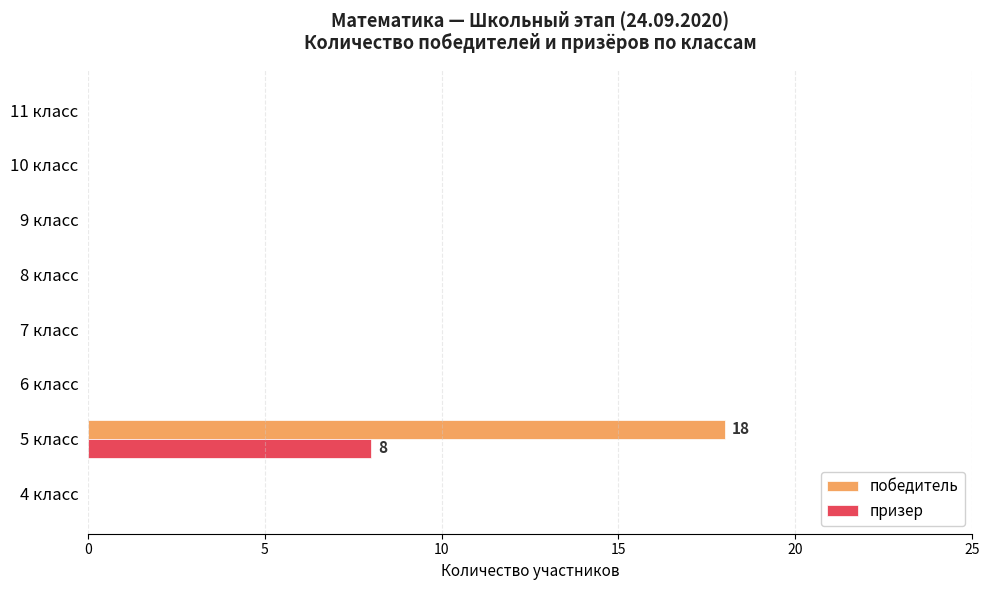

Count the number of categories in the chart.

8